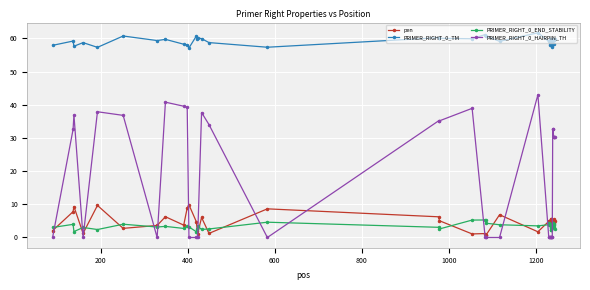

How many lines are shown in the chart?

4